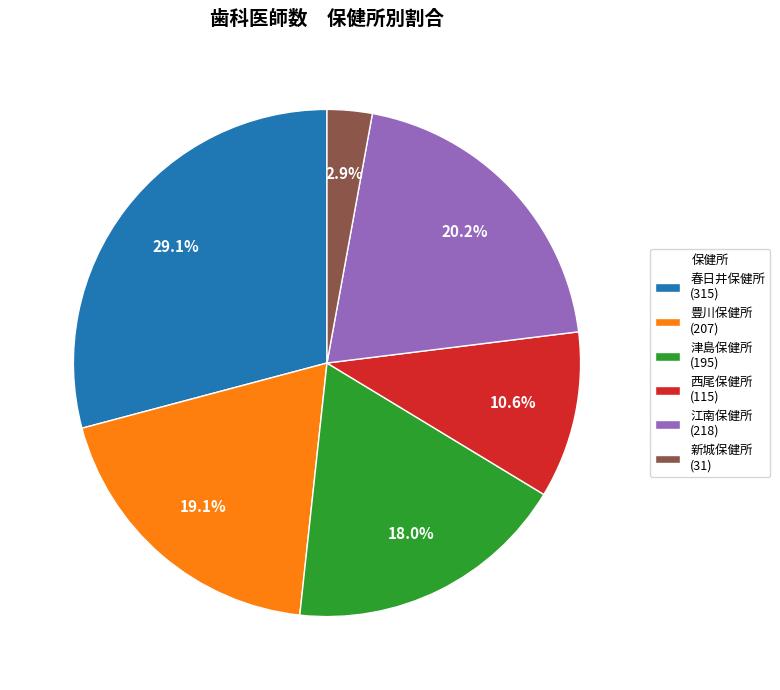

How many slices are in this pie chart?

6